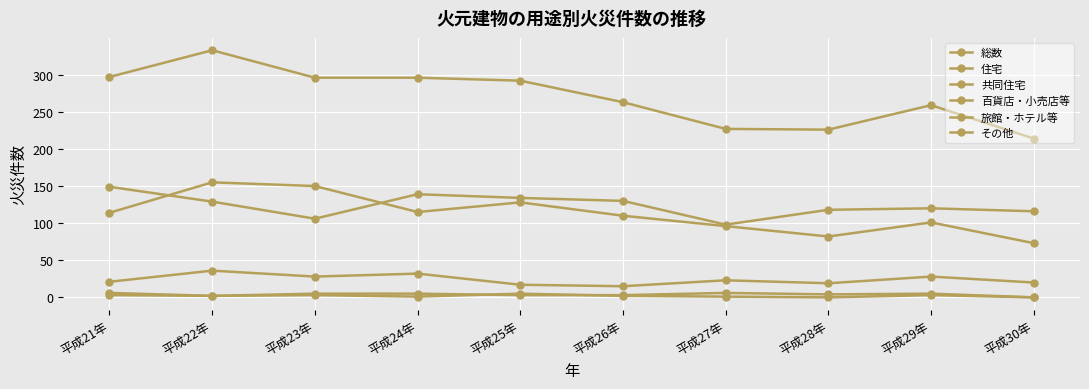

How many lines are shown in the chart?

6